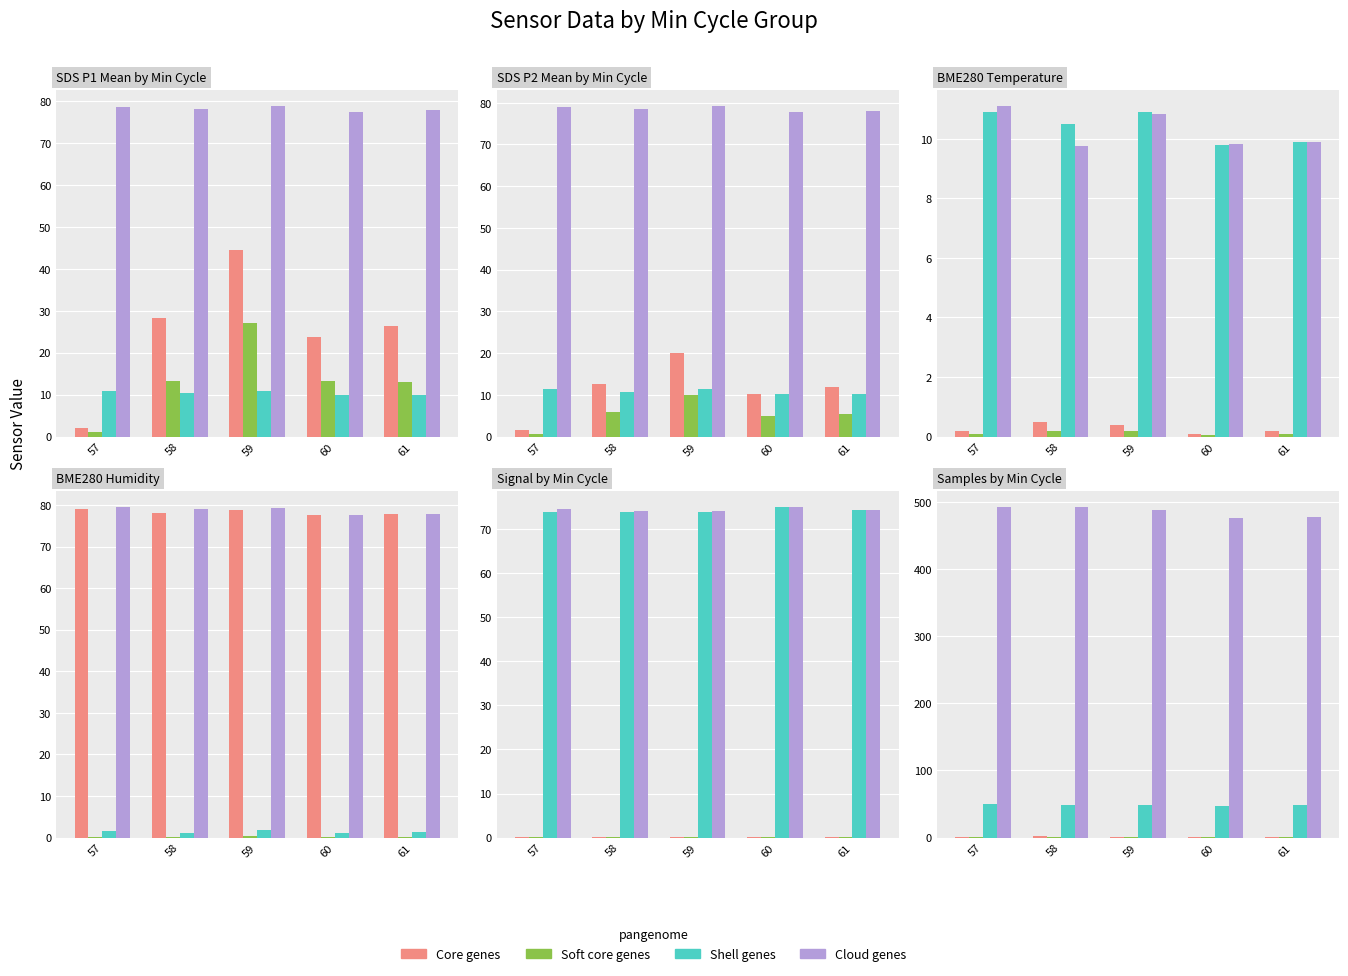

Is the value of Core genes at 58 greater than the value of Cloud genes at 60?

No